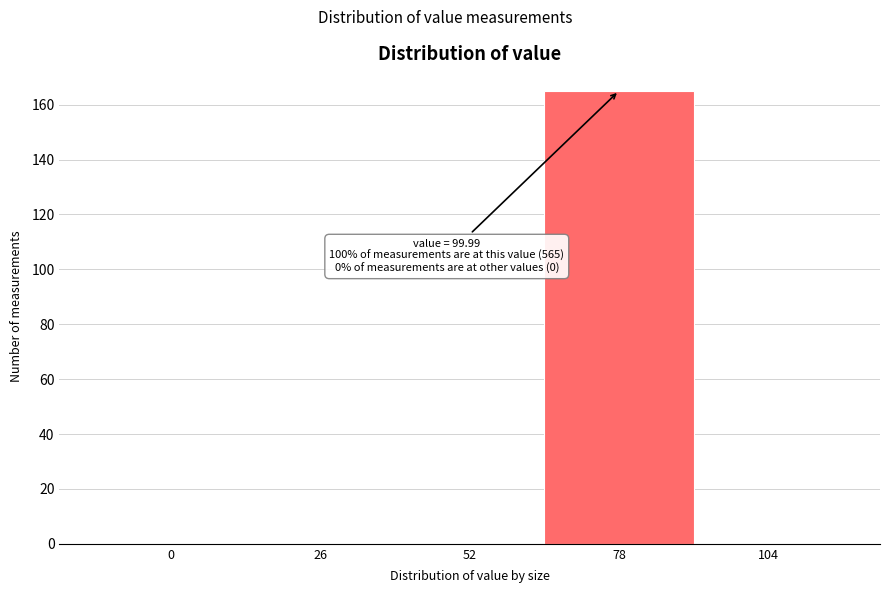

Reading left to right, extract all data points from this chart.

0=0	26=0	52=0	78=165	104=0